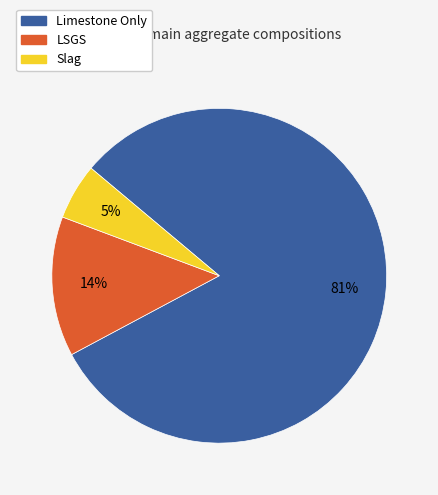

Is it true that Limestone Only is 91% of the pie?

False